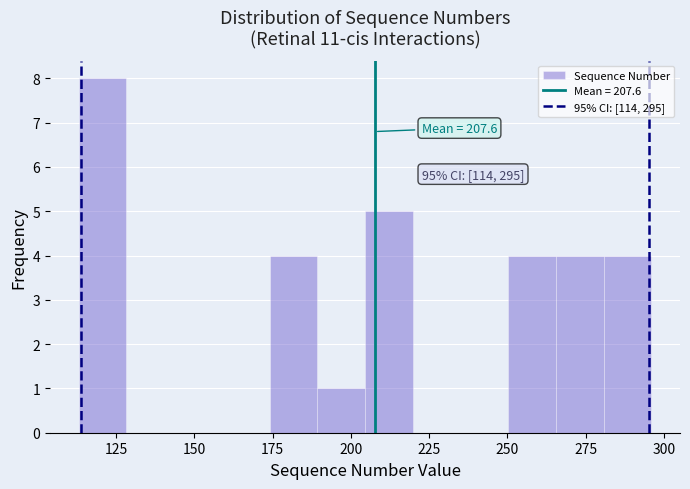

Read against the x-axis, roughly where is the centre of the tallest bar?

120